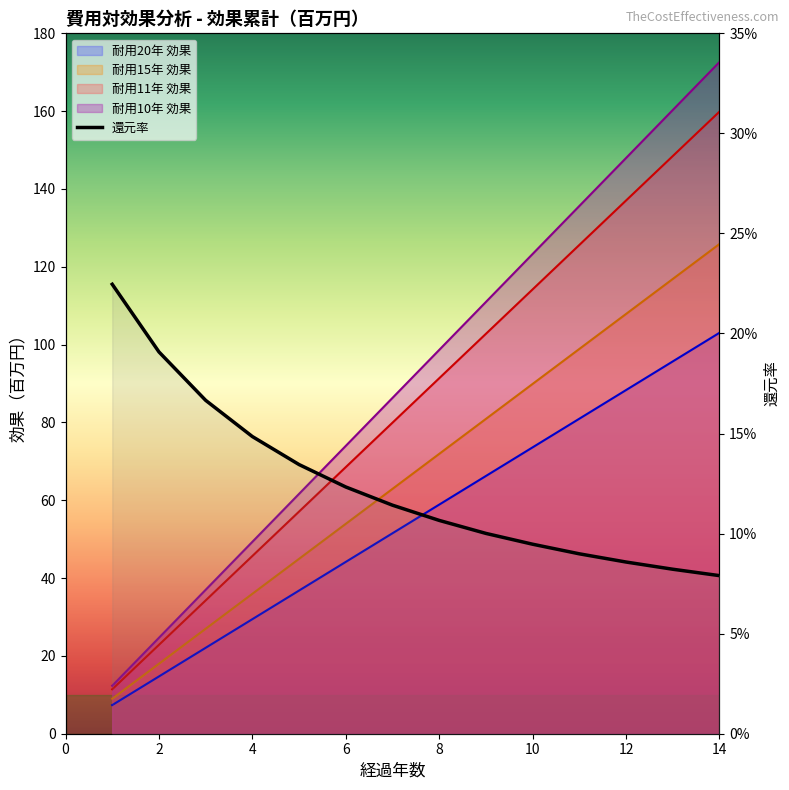

The 耐用10年 効果 series shows 9.0 at 2. True or false?

False